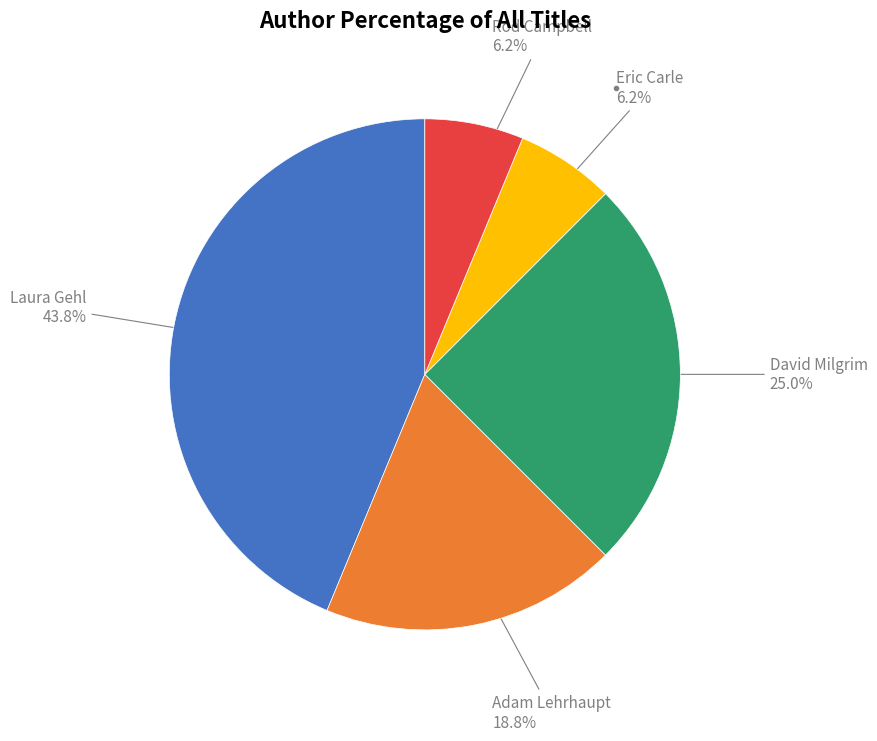

Does any single category account for the majority?

No